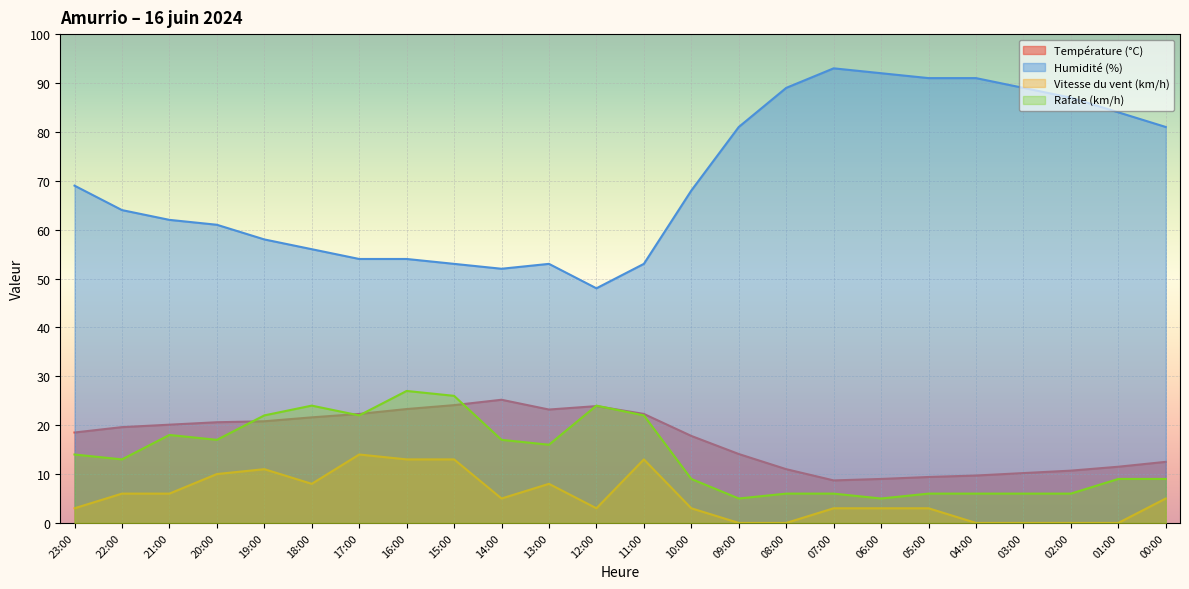

True or false: Température (°C) and Vitesse du vent (km/h) cross at least once.

False